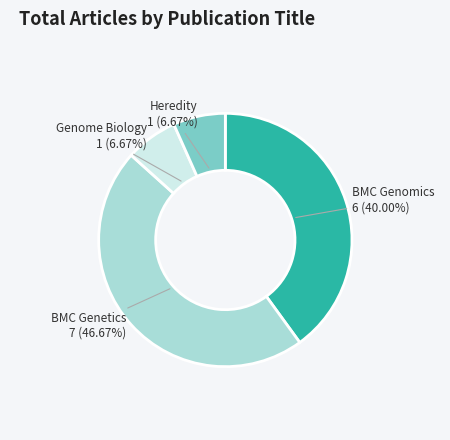

How many segments does this pie chart have?

4